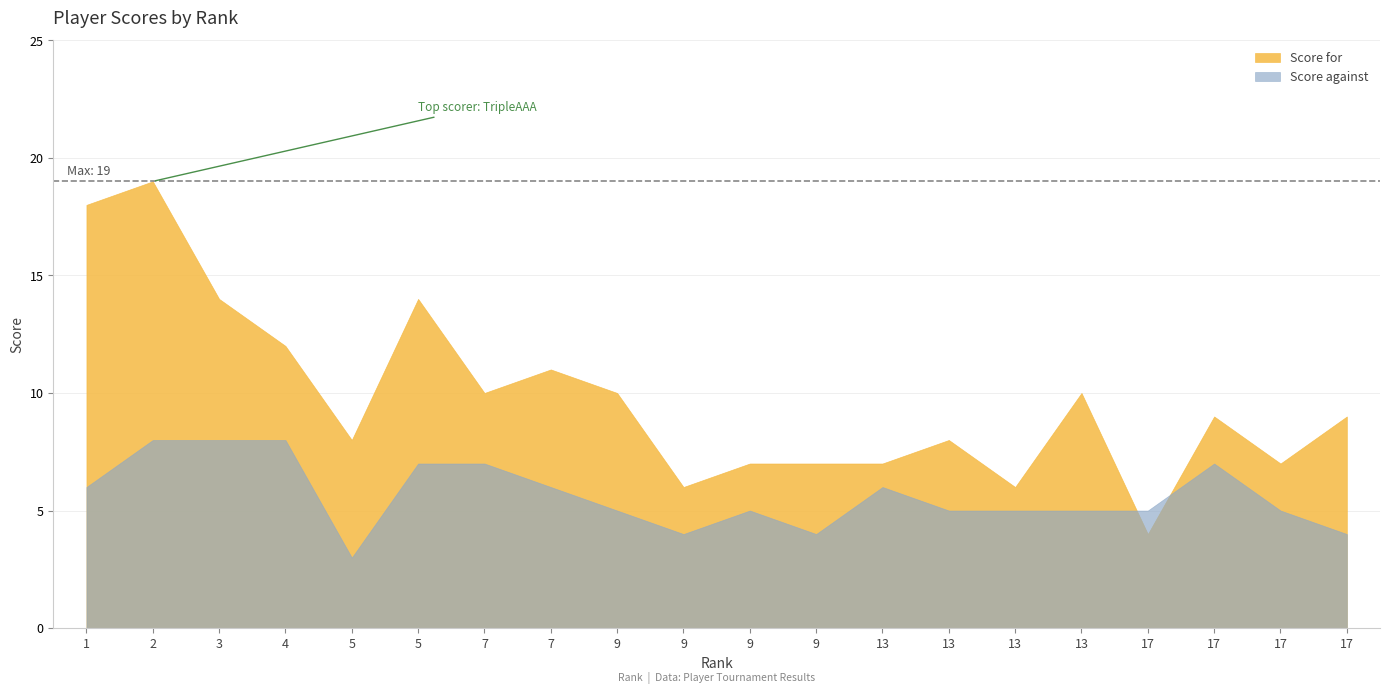

What is the difference between the maximum and second lowest values in the Score against series?

4